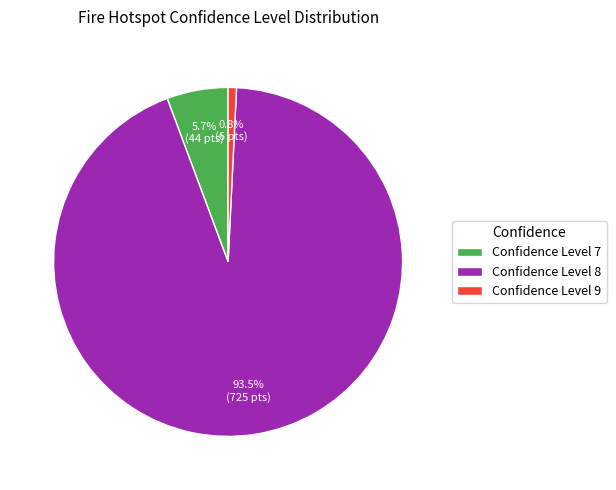

Between Confidence Level 9 and Confidence Level 7, which is larger?

Confidence Level 7